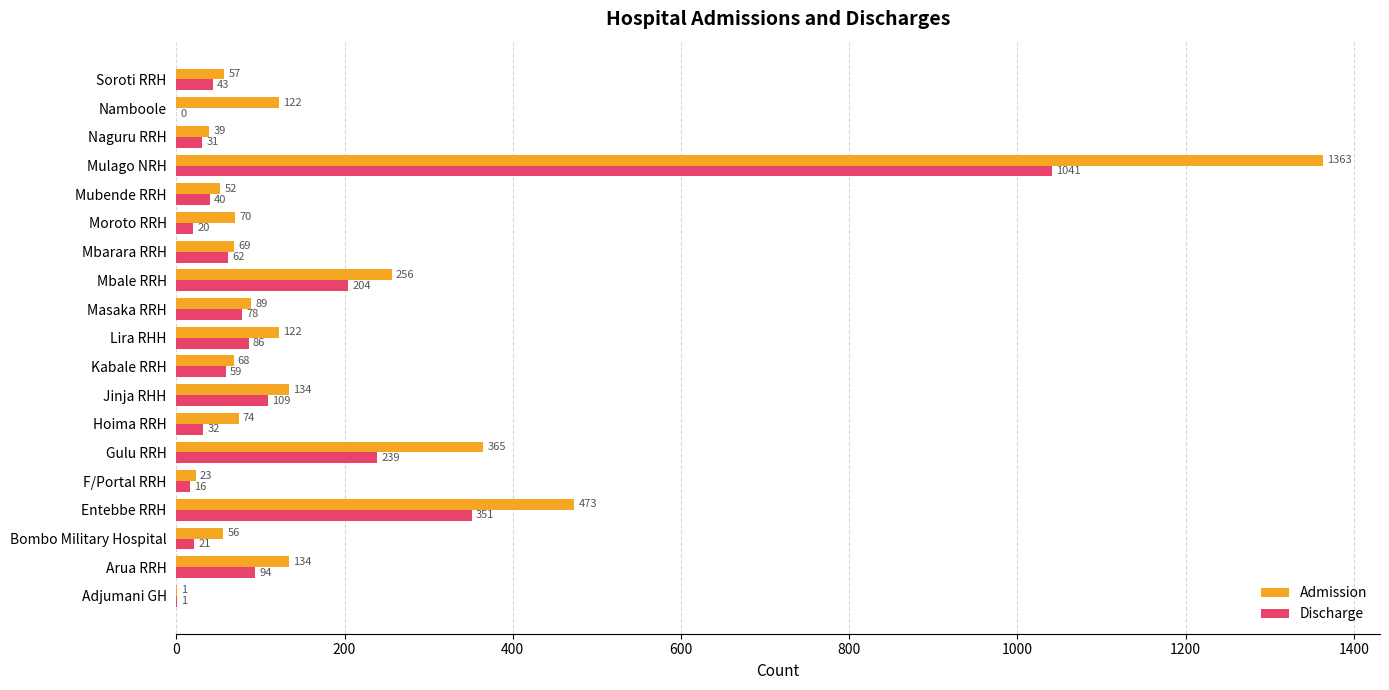

What is the approximate value of Discharge at Mulago NRH?

1041